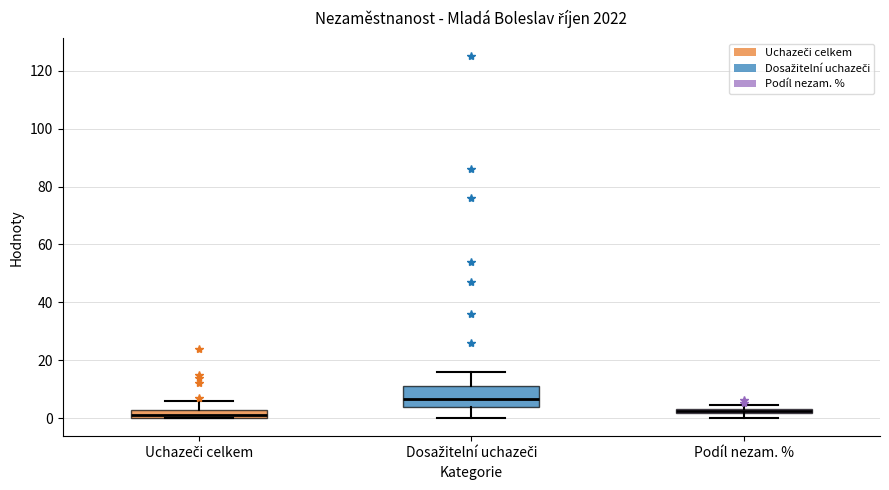

Where does the upper whisker of the box for Uchazeči celkem end on the y-axis? The values are not printed on the chart, so give them approximately, as read against the axis.

6